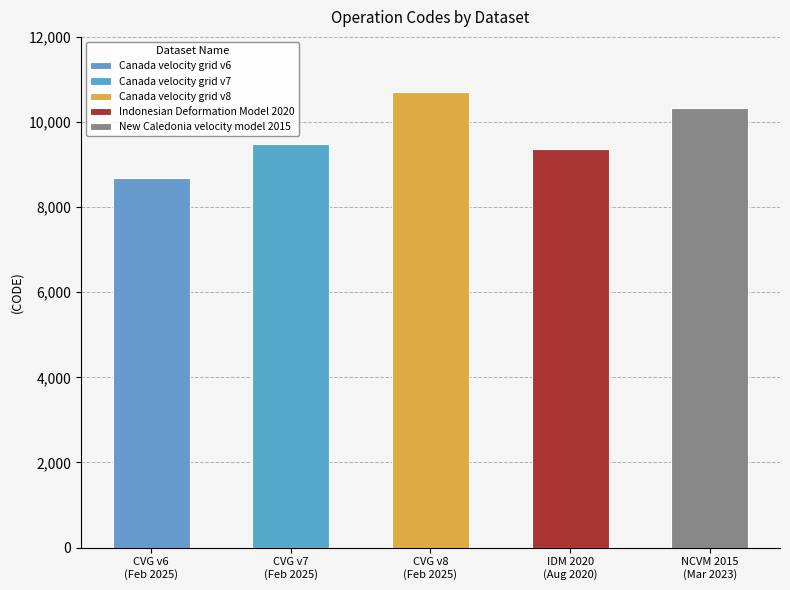

Between Indonesian Deformation Model 2020 and Canada velocity grid v8, which is larger?

Canada velocity grid v8